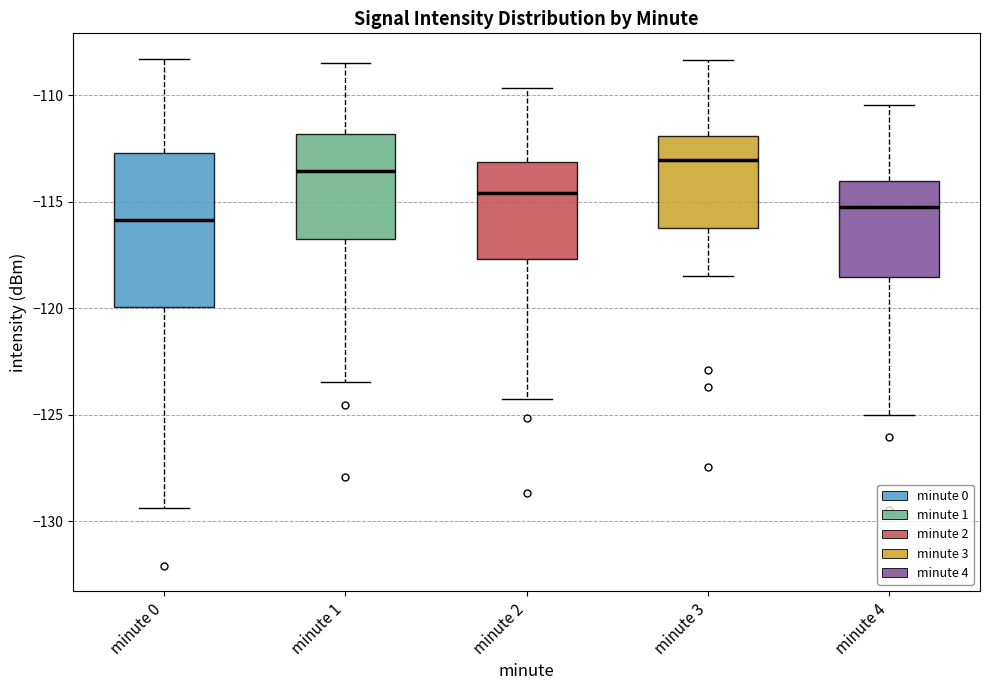

Where is the upper edge of the box for minute 2 on the y-axis? The values are not printed on the chart, so give them approximately, as read against the axis.

-113.0